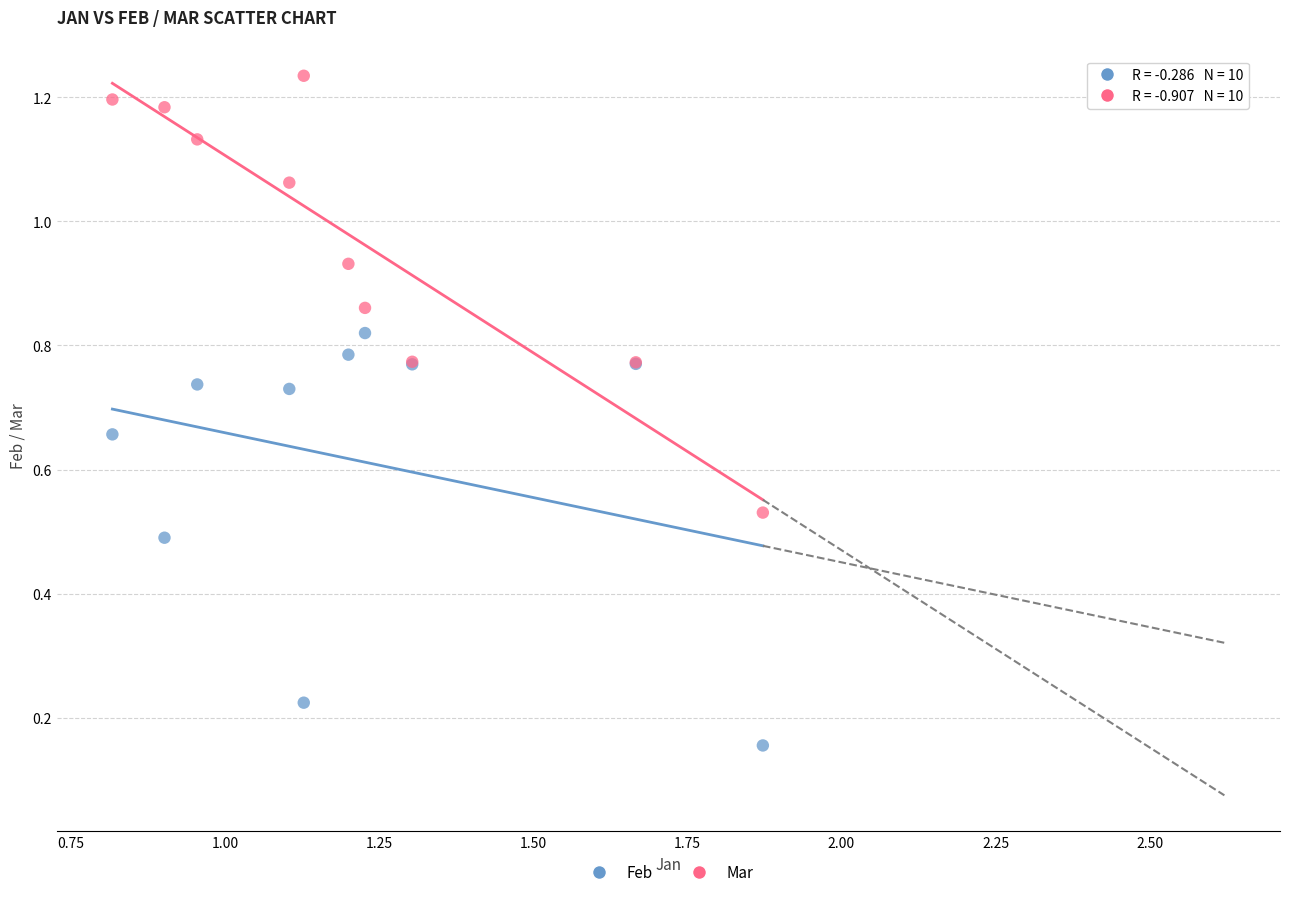

Which series contains the highest Y value?

Mar